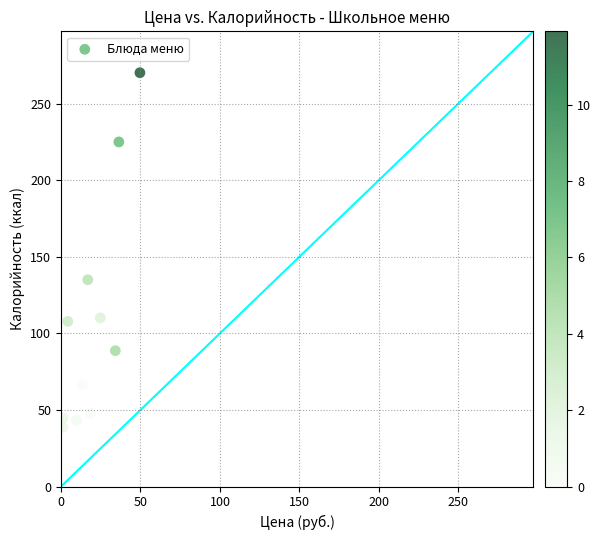

What is the range of X values (max minus min)?

48.5